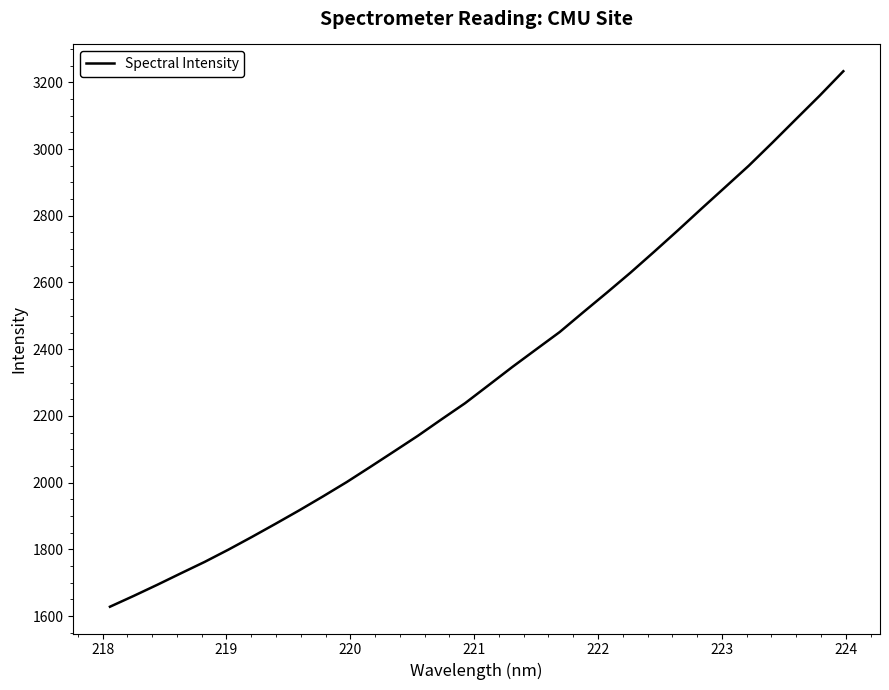

What is the difference between the maximum and minimum values?

1605.6